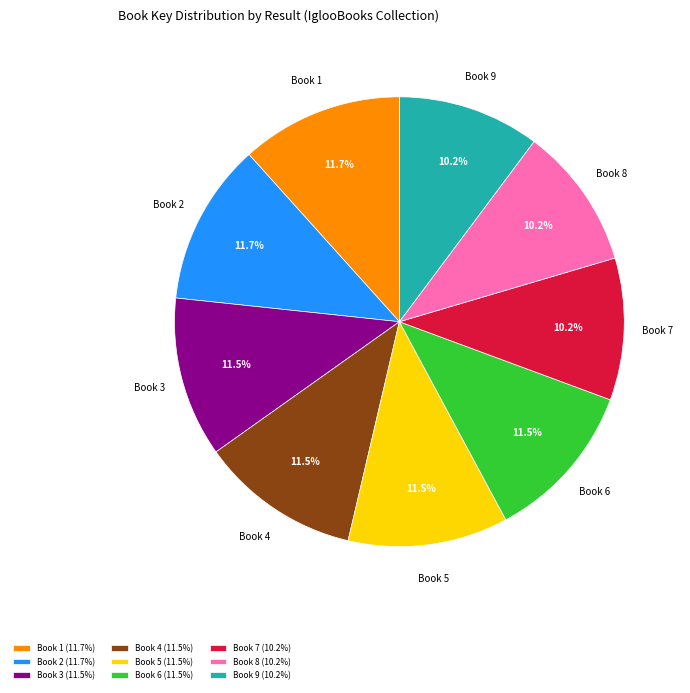

Approximately how many times larger is the value at Book 8 compared to Book 5?

0.9